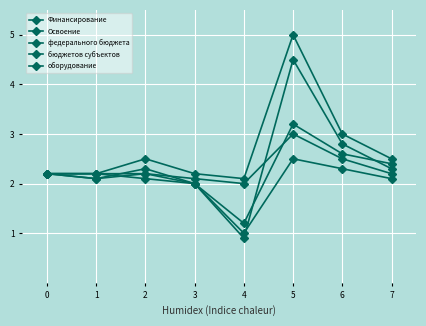

At 6, list the series in order from largest to smallest.

Финансирование, Освоение, оборудование, федерального бюджета, бюджетов субъектов